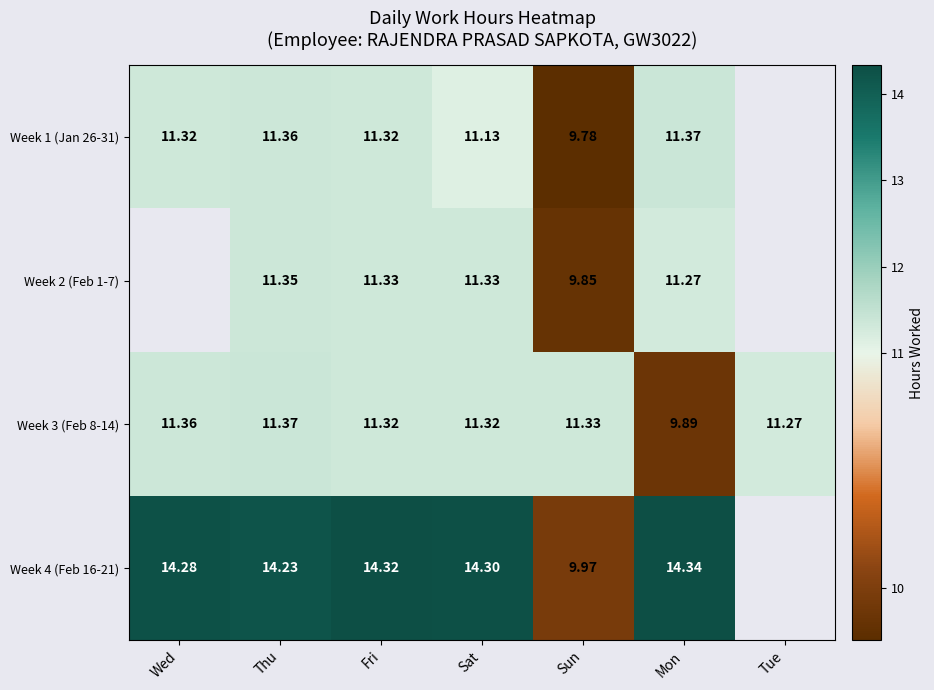

Where does the Week 3 (Feb 8-14) series first go above 11?

Wed